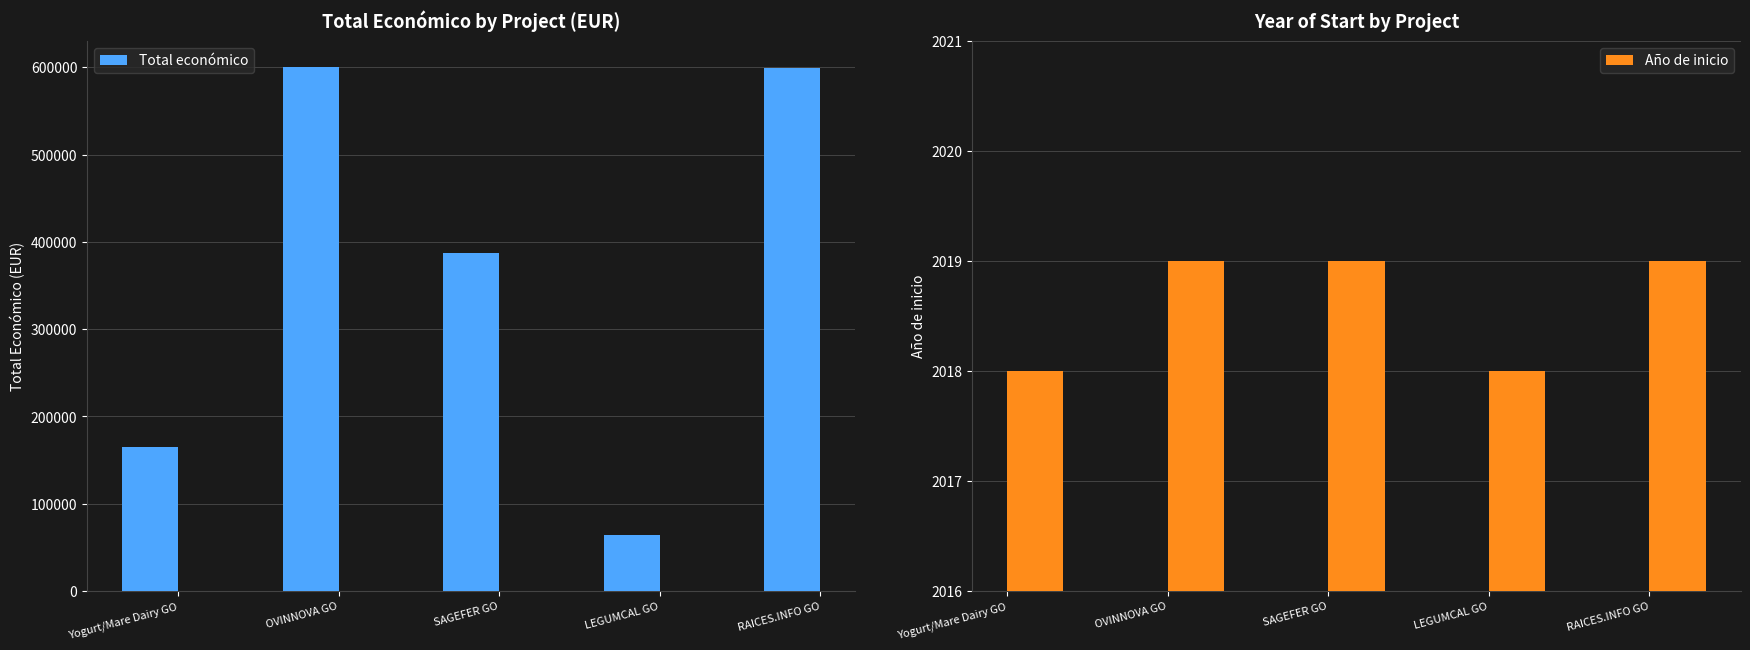

What is the sum of all Total económico values?

1816261